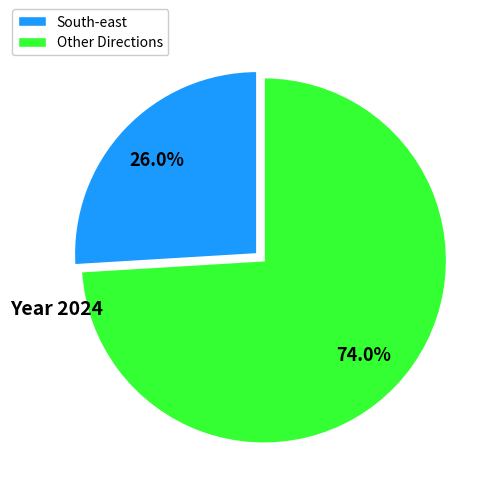

Between South-east and Other Directions, which is larger?

Other Directions